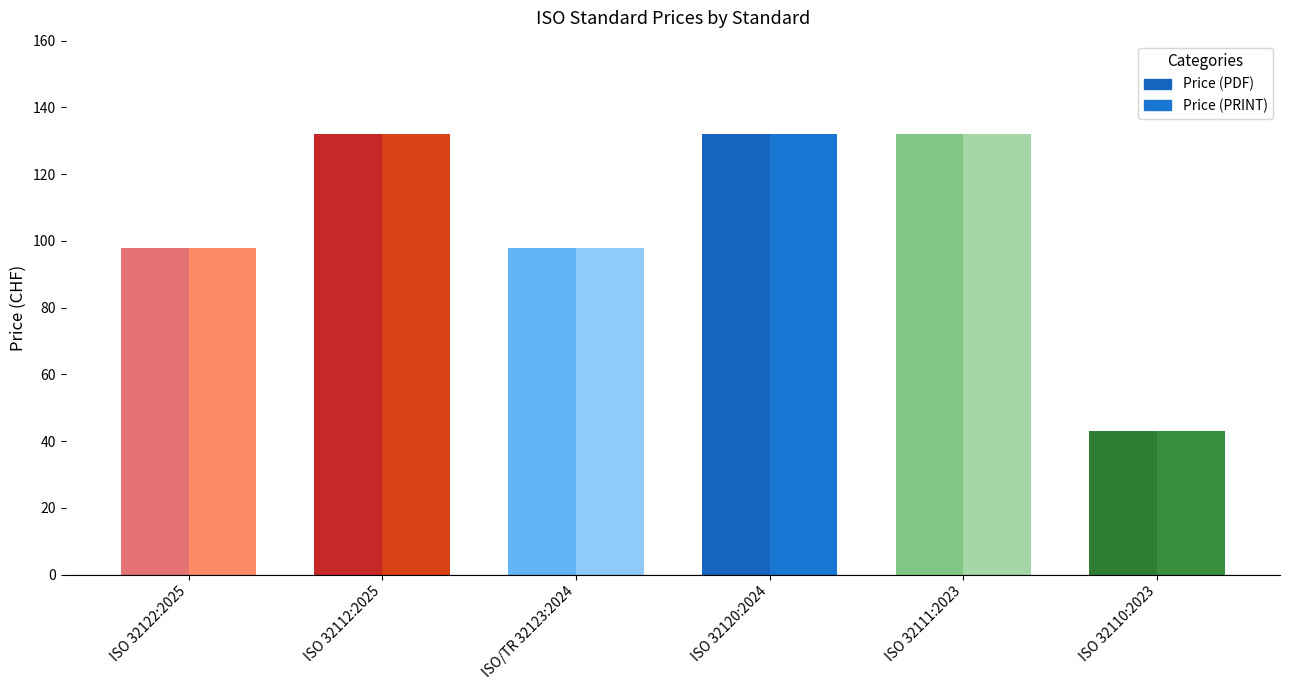

How many values in the Price (PDF) series are below 132?

3